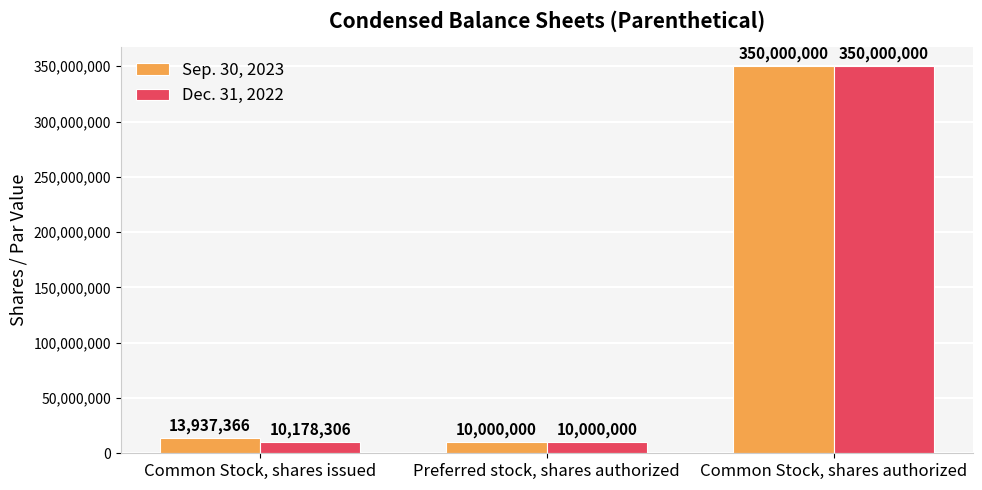

The value of Dec. 31, 2022 at Common Stock, shares authorized is 175549083. True or false?

False